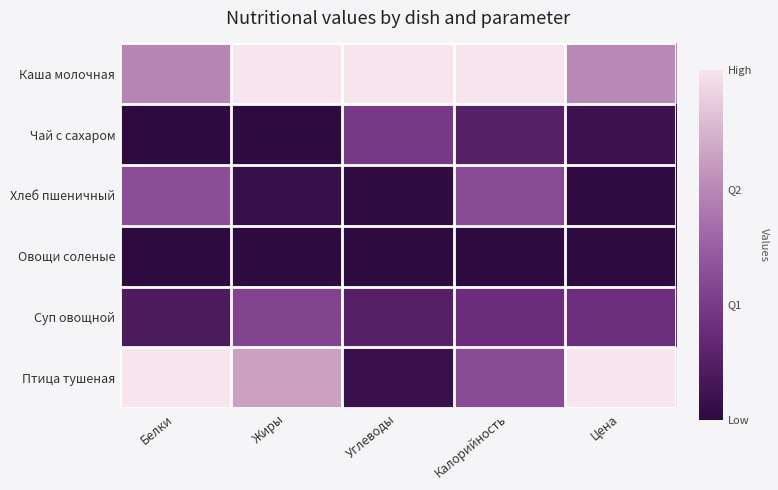

Reading left to right, list all the values displayed in this chart.

Каша молочная: Белки=0.6	Жиры=1.0	Углеводы=1.0	Калорийность=1.0	Цена=0.7
Чай с сахаром: Белки=0.0	Жиры=0.0	Углеводы=0.3	Калорийность=0.2	Цена=0.1
Хлеб пшеничный: Белки=0.4	Жиры=0.0	Углеводы=0.0	Калорийность=0.4	Цена=0.0
Овощи соленые: Белки=0.0	Жиры=0.0	Углеводы=0.0	Калорийность=0.0	Цена=0.0
Суп овощной: Белки=0.1	Жиры=0.4	Углеводы=0.2	Калорийность=0.3	Цена=0.3
Птица тушеная: Белки=1.0	Жиры=0.8	Углеводы=0.1	Калорийность=0.4	Цена=1.0